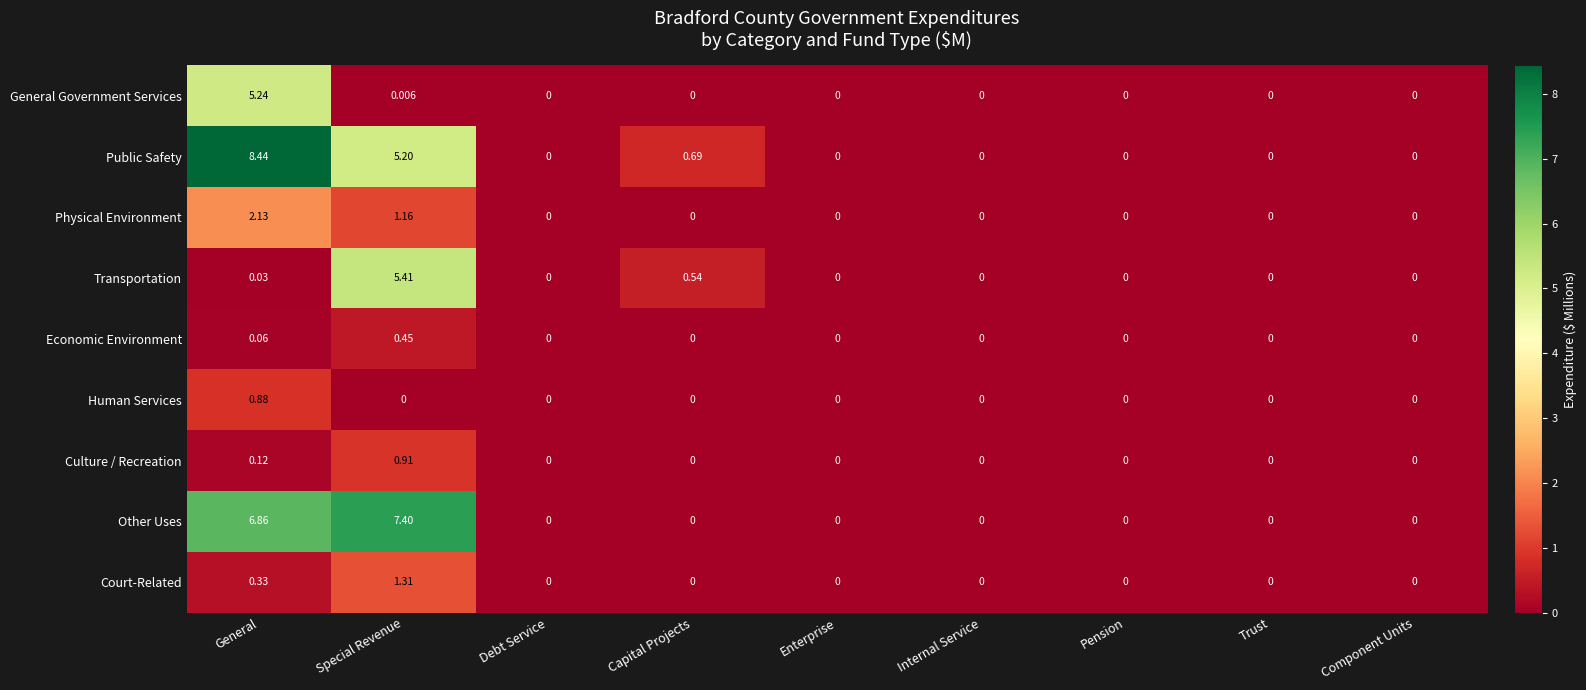

At which category is the sum across all series the highest?

General